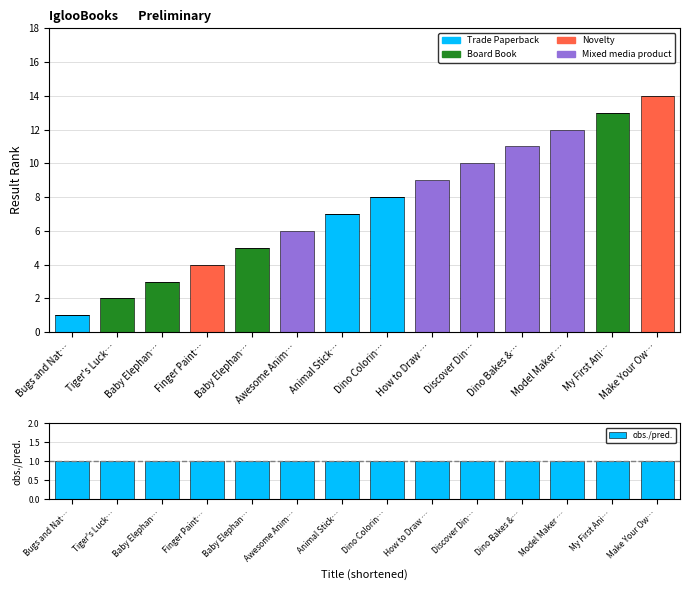

At which category is the sum across all series the highest?

Make Your Ow…